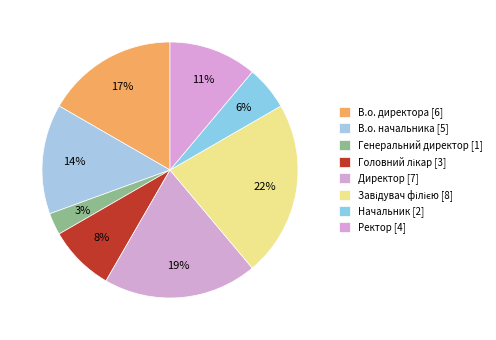

Count the number of slices in the pie.

8